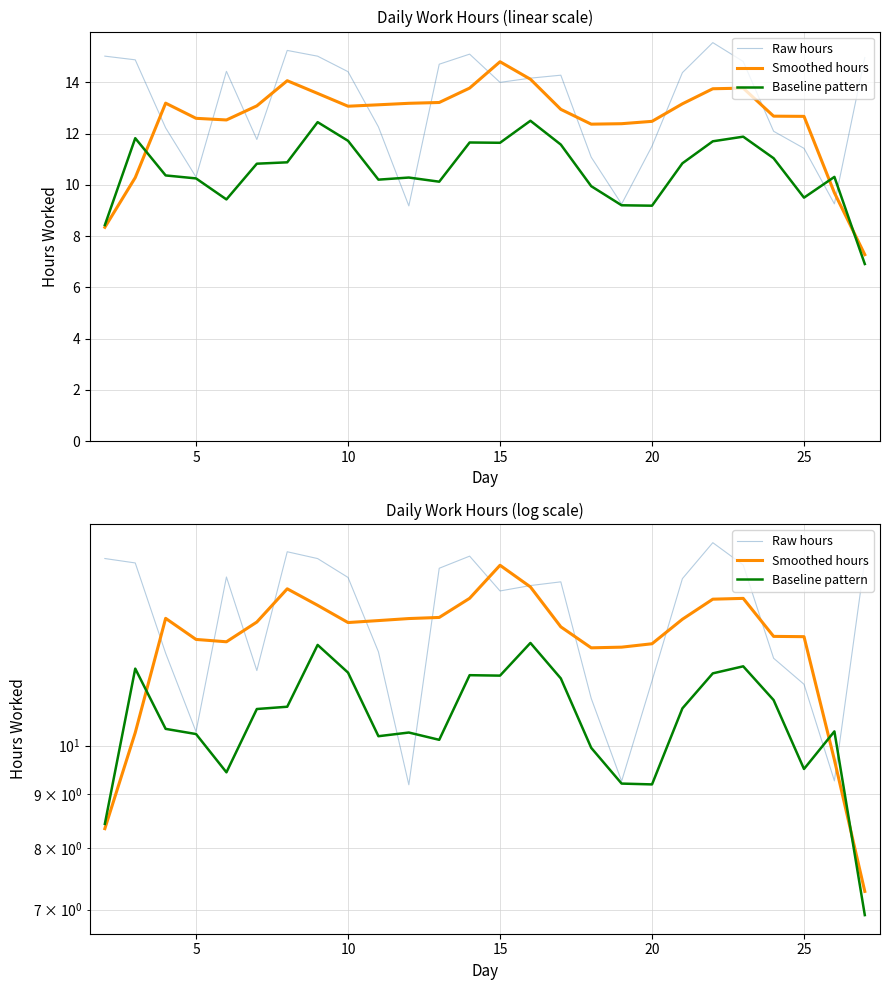

Is the value of Raw hours at 8 greater than the value of Baseline pattern at 16?

Yes